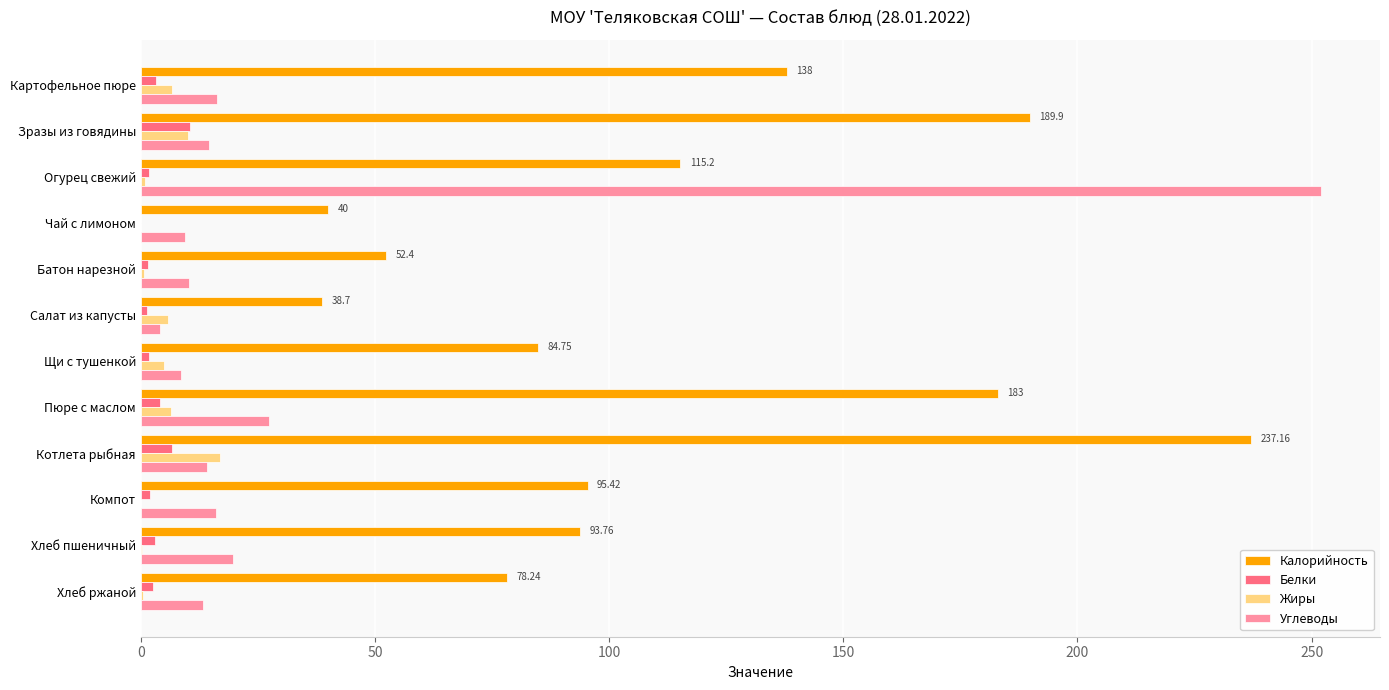

Which category has the highest value in the Белки series?

Зразы из говядины